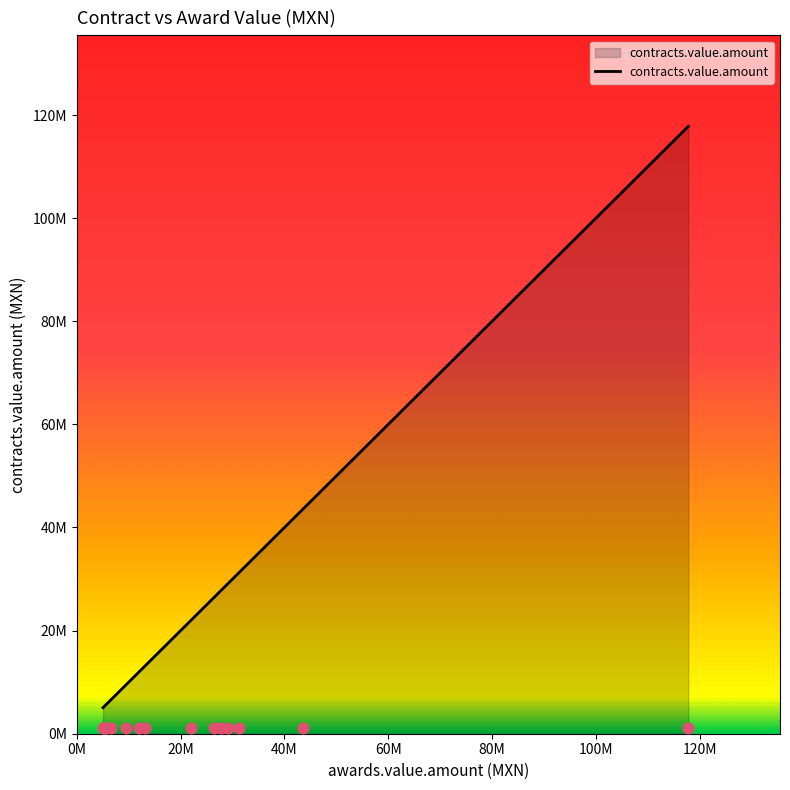

What is the ratio of the value at 6 to the value at 13?

4.4